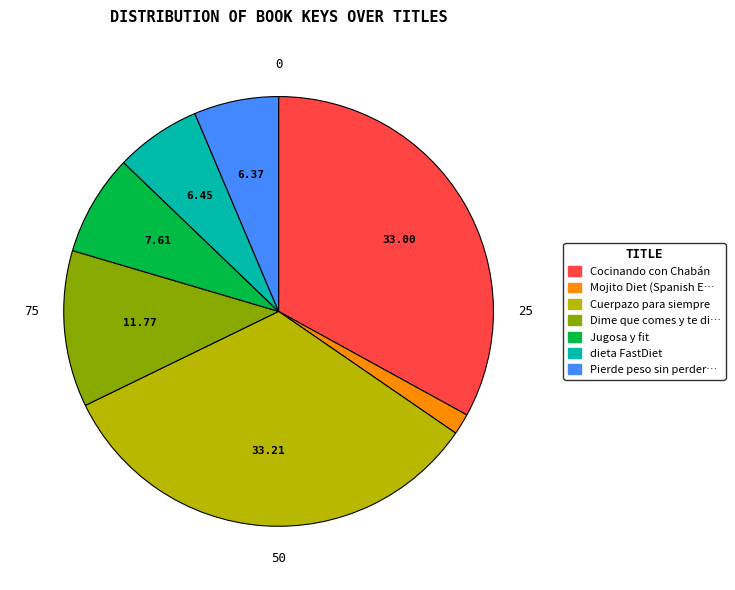

Is there a majority slice in this chart?

No